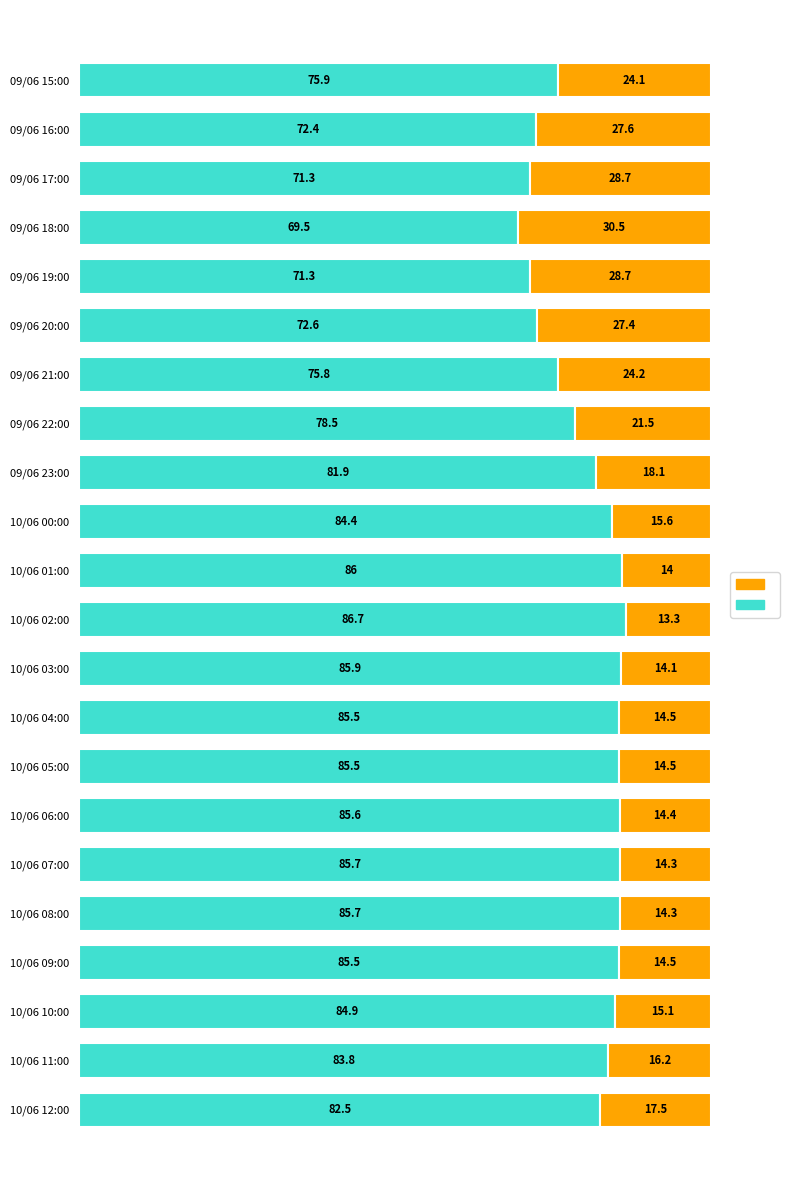

What is the total value across all series at 09/06 19:00?

100.0